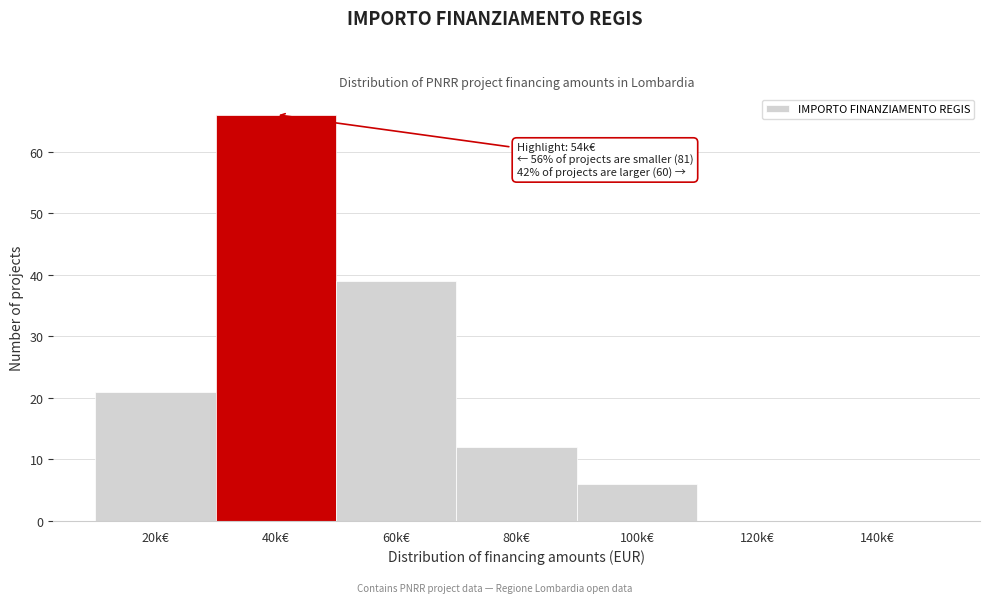

Reading left to right, extract all data points from this chart.

20k€=21	40k€=66	60k€=39	80k€=12	100k€=6	120k€=0	140k€=0